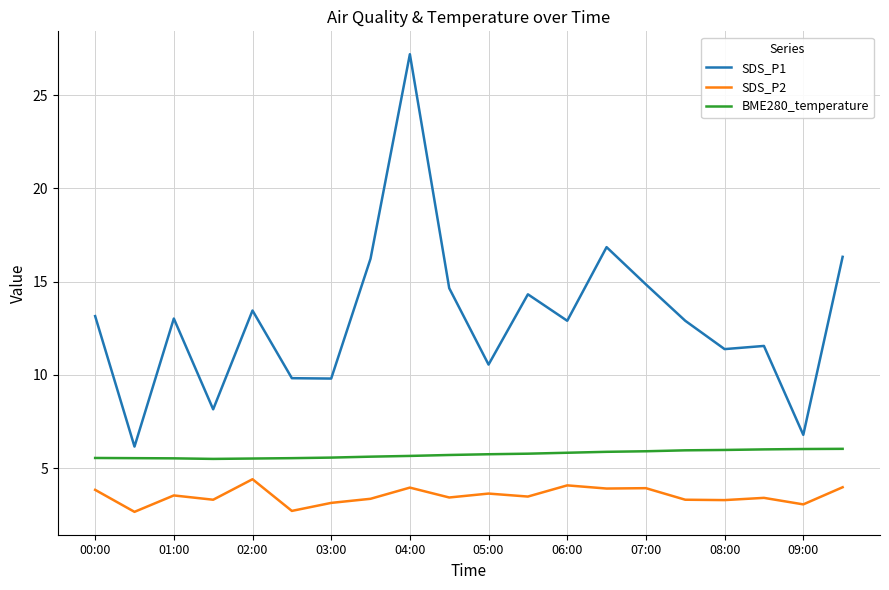

Rank the series by their average value, from lowest to highest.

SDS_P2, BME280_temperature, SDS_P1